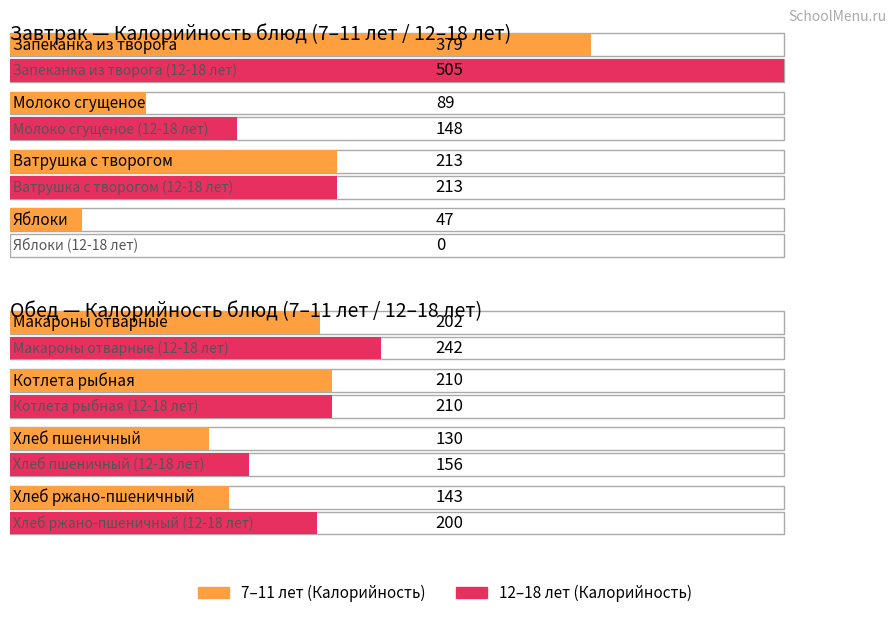

At which category is the sum across all series the highest?

Запеканка из творога